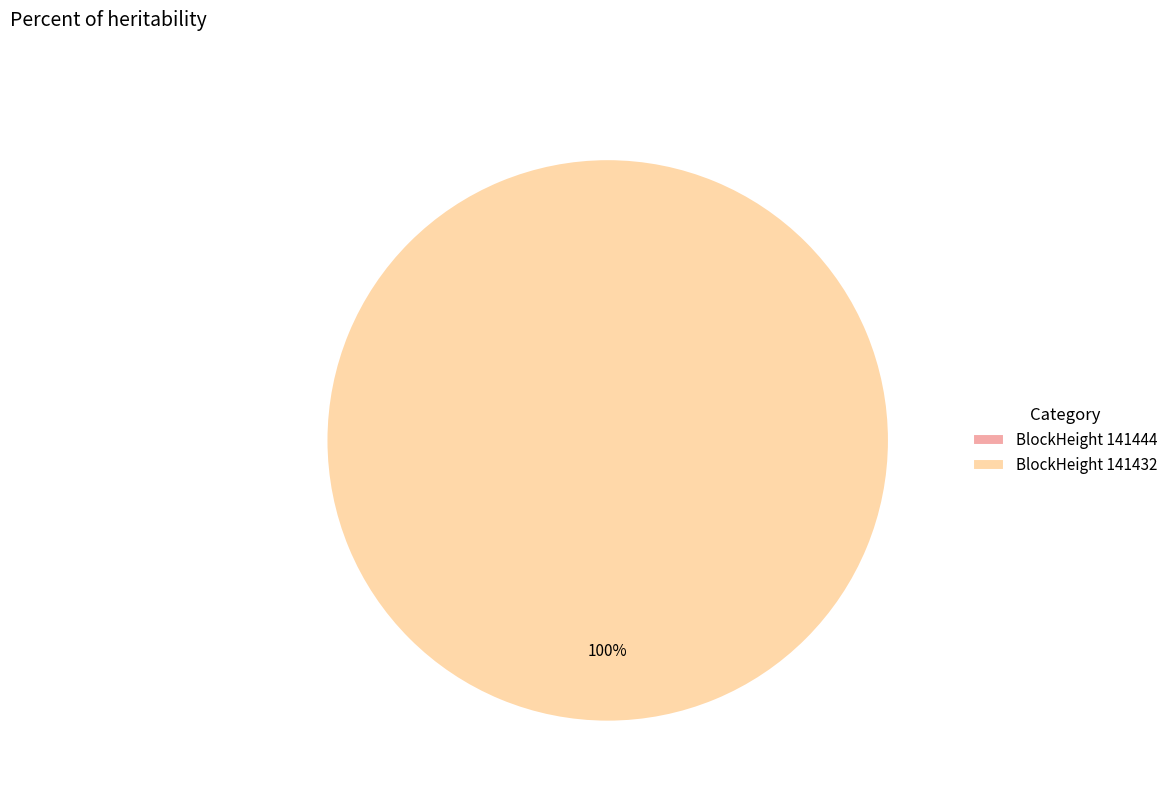

Is there a majority slice in this chart?

Yes